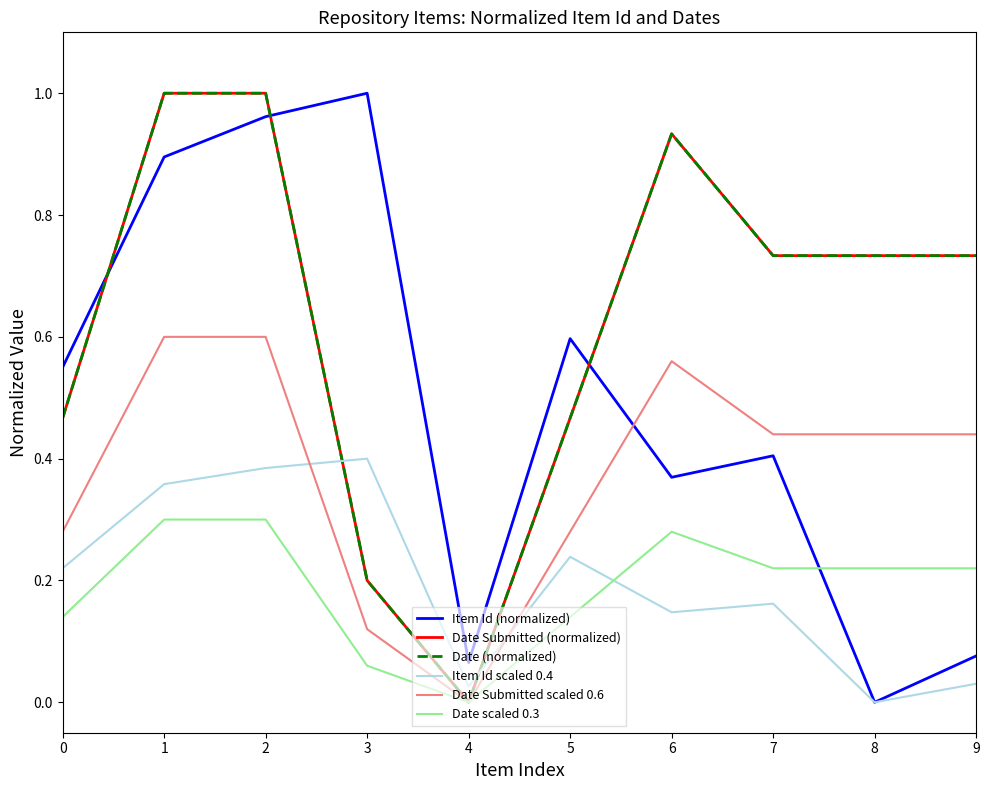

At which category is the sum across all series the highest?

2